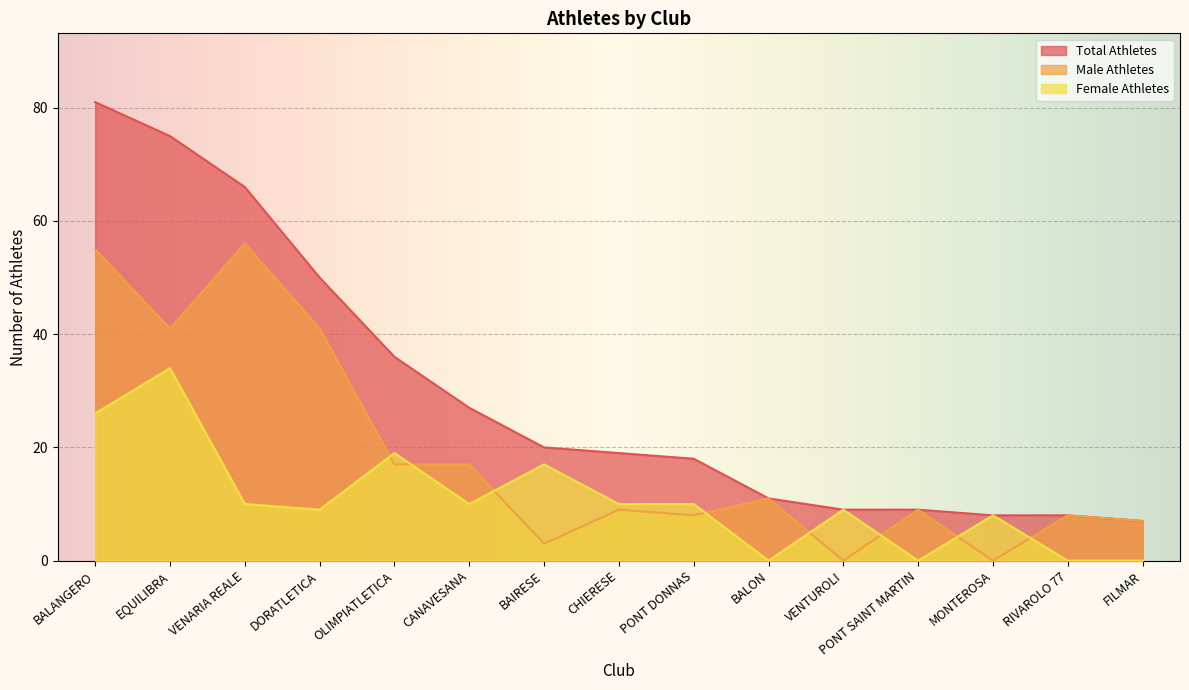

The value of Total Athletes at CANAVESANA is 41. True or false?

False